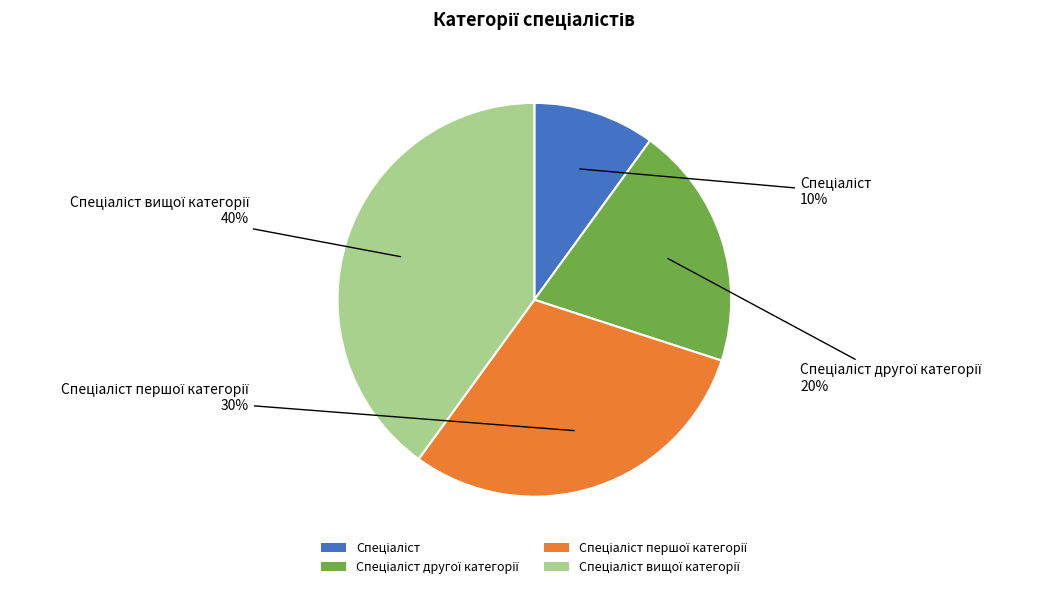

To the nearest percent, what is the difference between the largest and smallest slice percentages?

30%